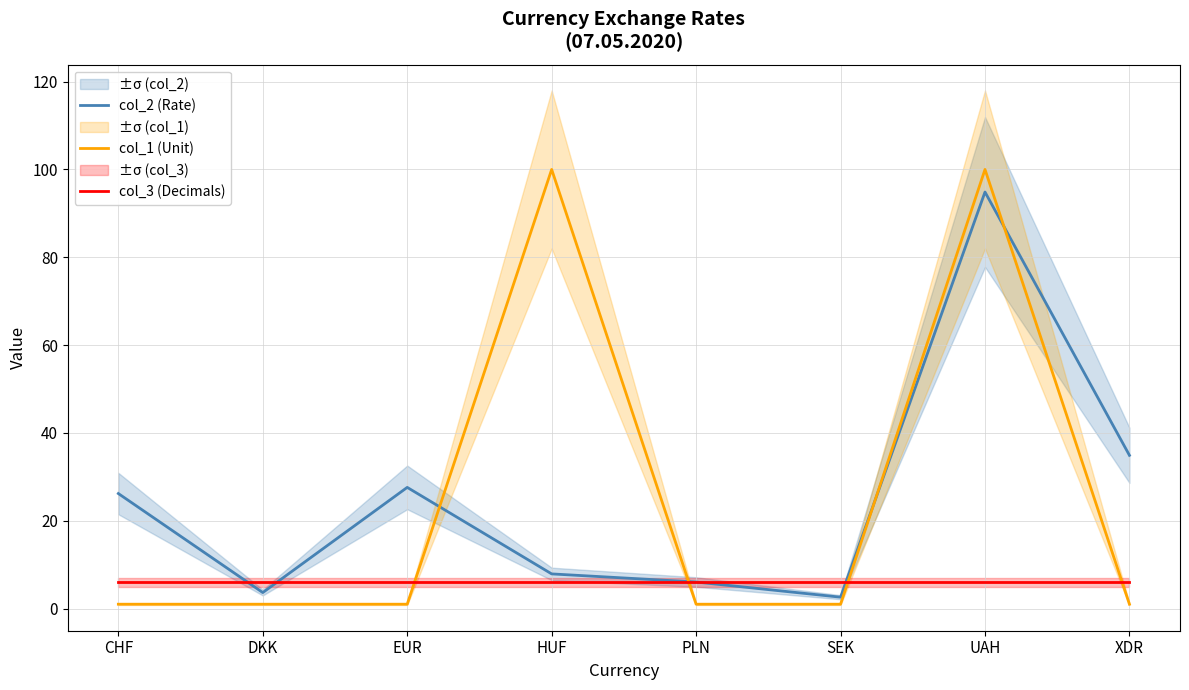

Which series ends up on top after the final intersection of col_1 (Unit) and col_2 (Rate)?

col_2 (Rate)